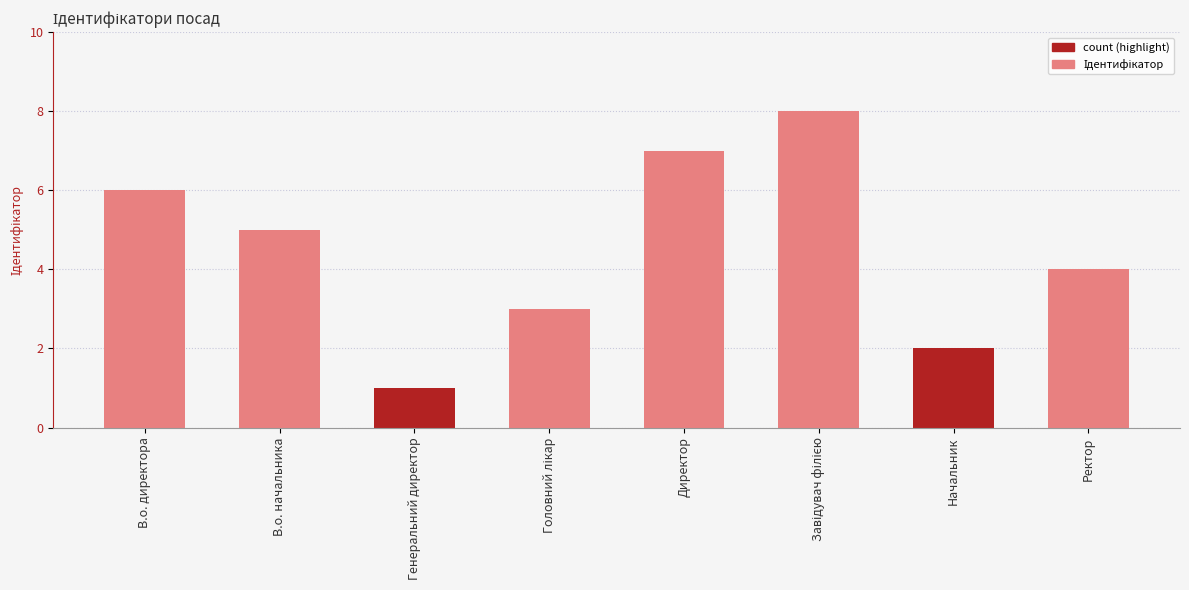

What position from the right is Генеральний директор?

6